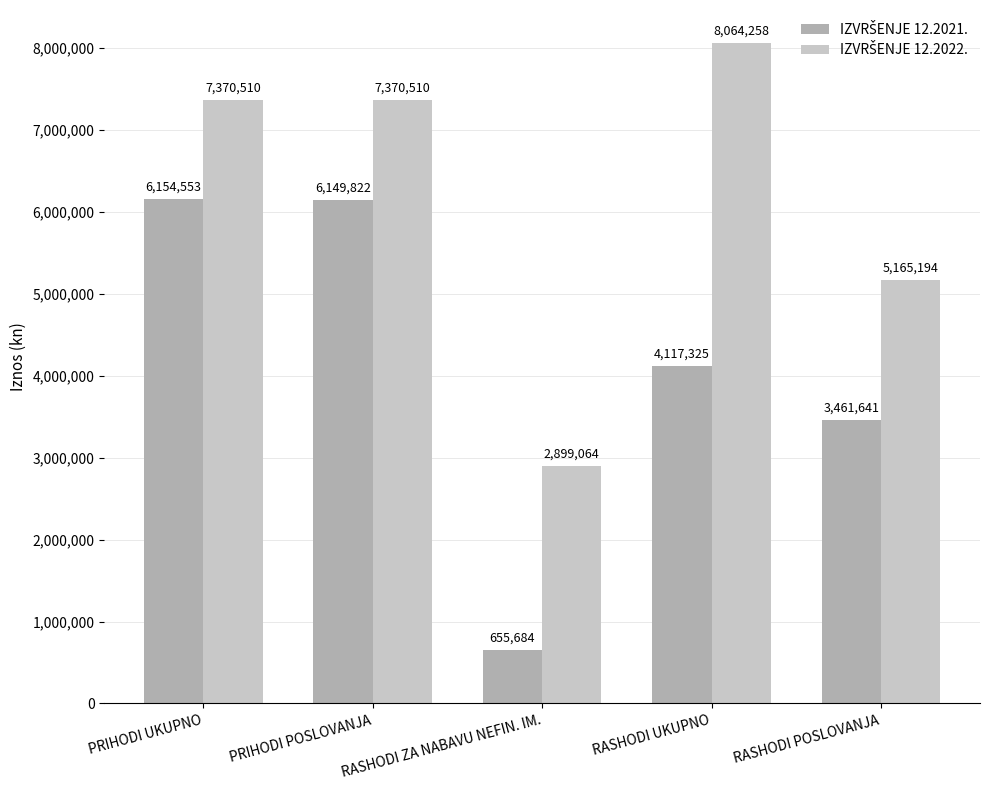

What is the minimum value shown in the chart?

655684.0